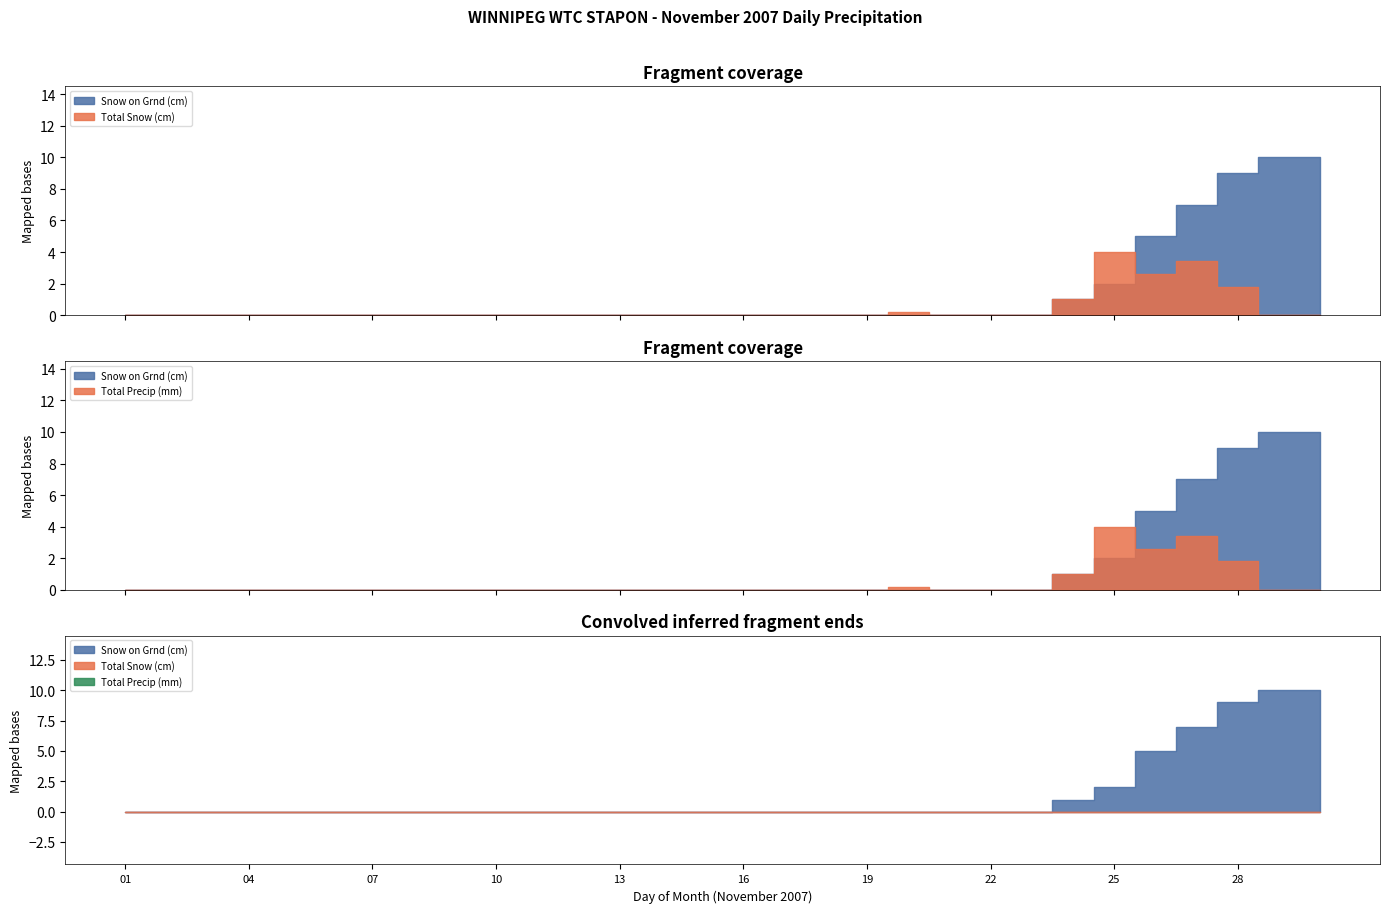

What are all the series names shown in the legend?

Total Snow (cm), Total Precip (mm), Snow on Grnd (cm)